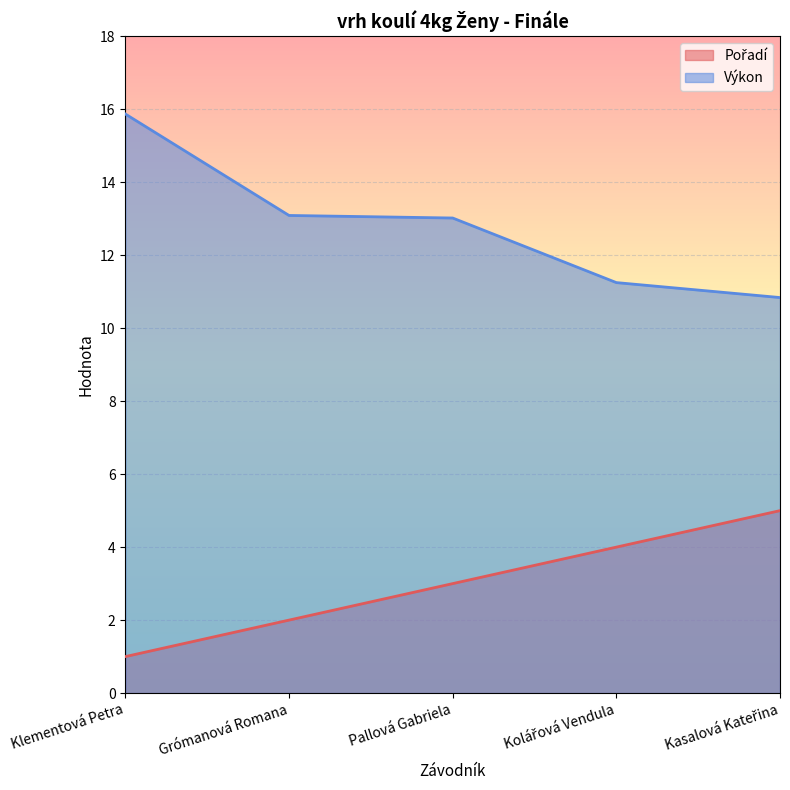

Where does the Pořadí series first go above 3?

Kolářová Vendula